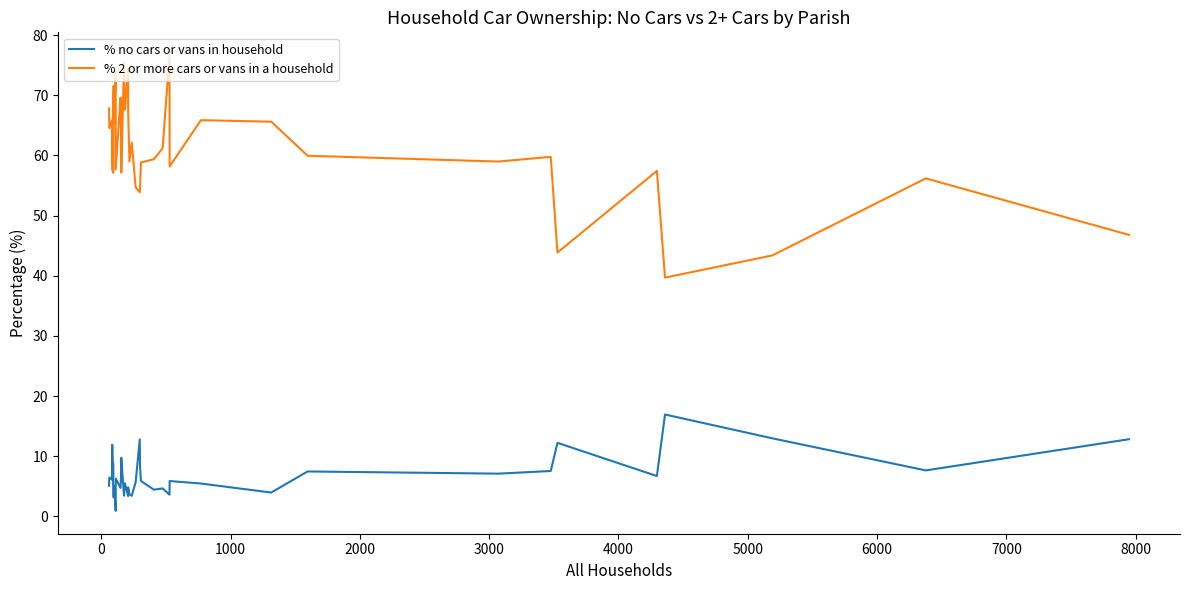

What is the lowest value of the % no cars or vans in household series?

0.9